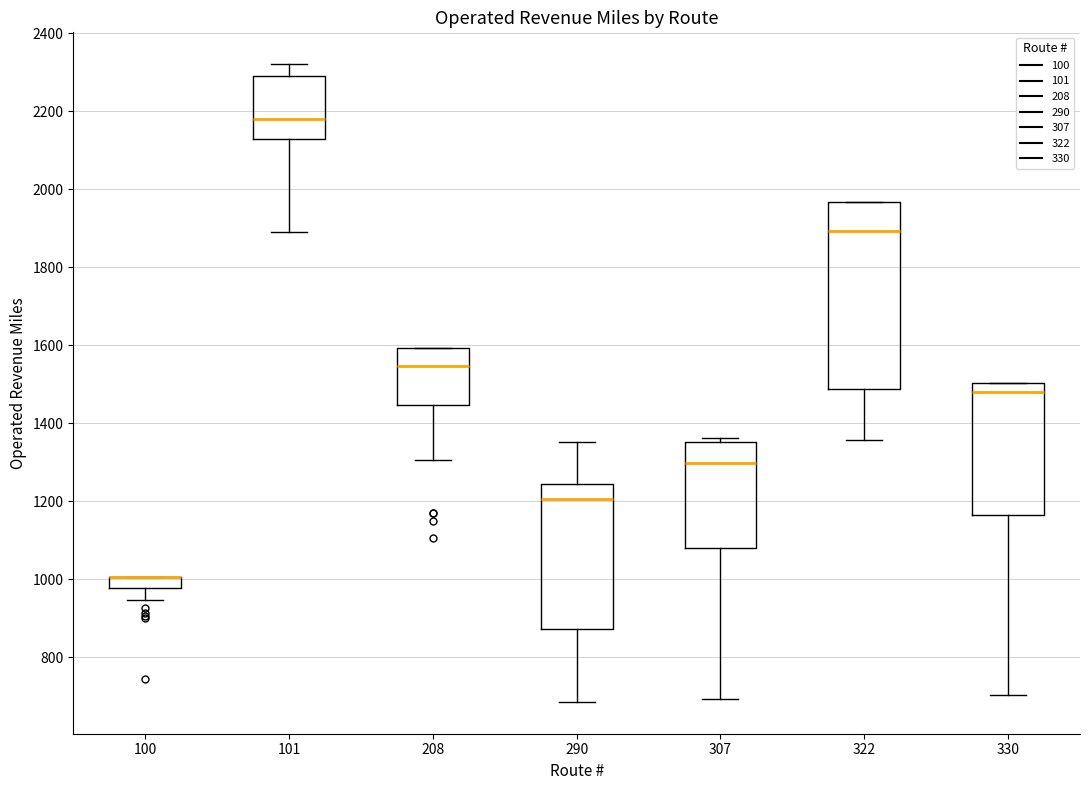

Comparing the boxes themselves (not the whiskers), which one is the tallest?

322